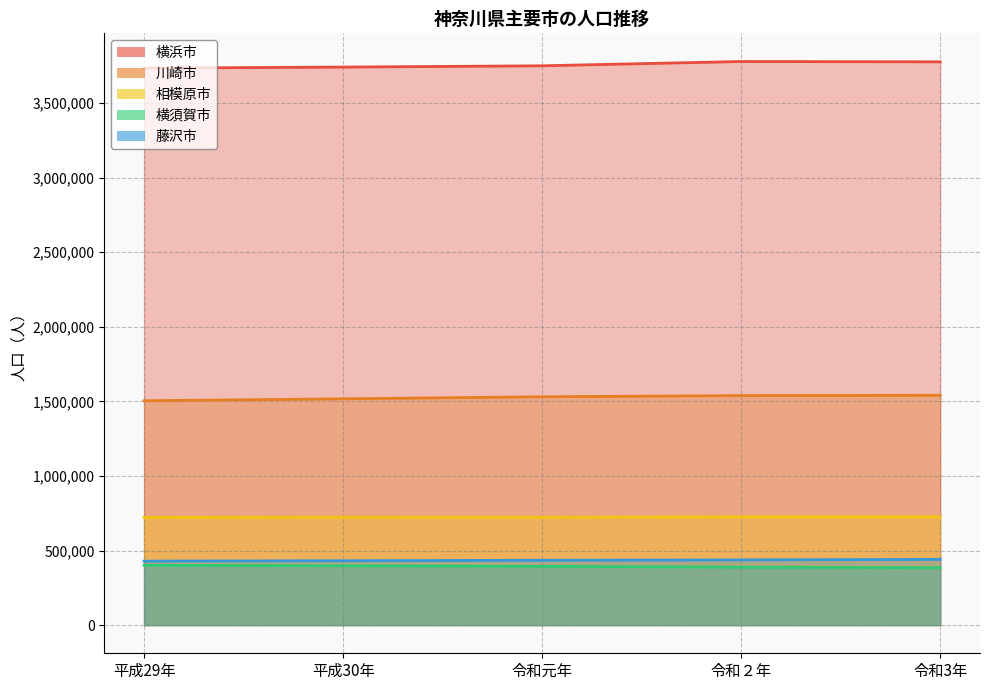

At which label is 藤沢市 closest to 434662?

令和元年